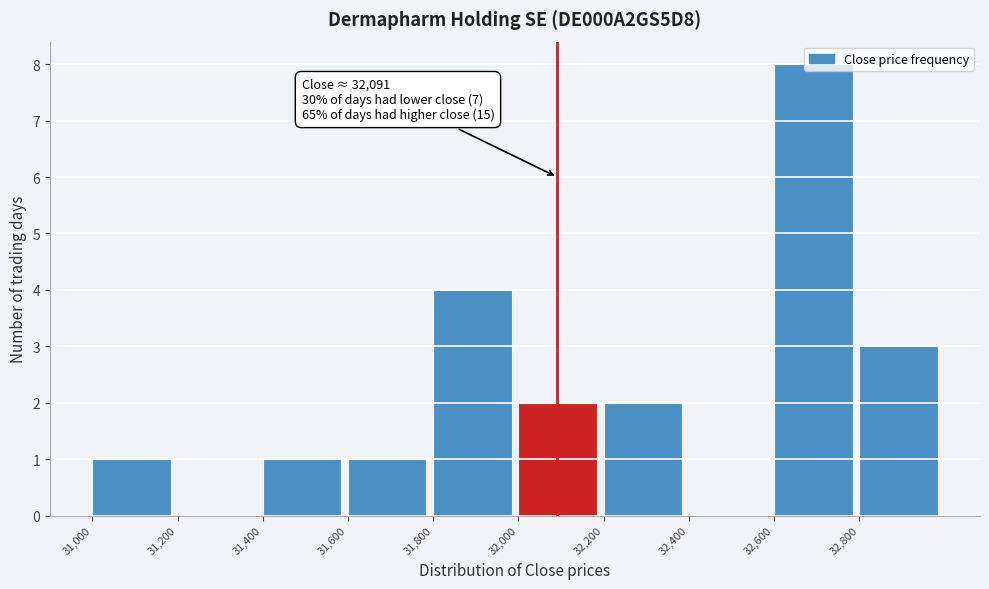

Which range on the x-axis has the tallest bar?

32600 to 32800